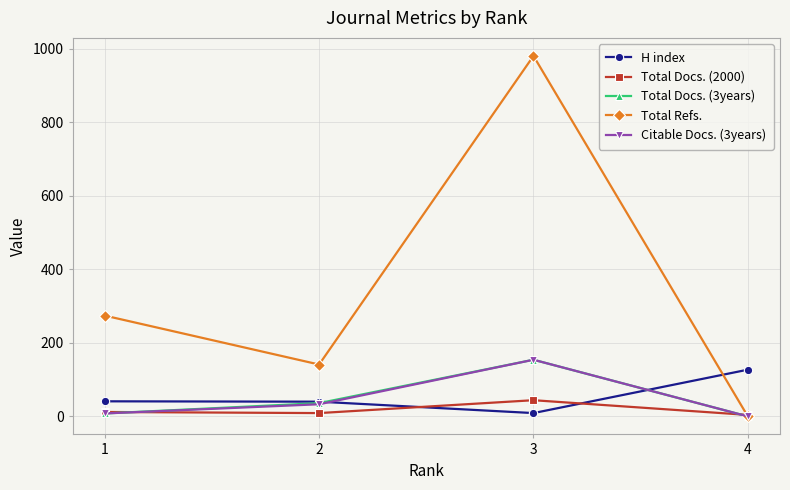

What is the value of the Citable Docs. (3years) point at the 2nd from the left?

33